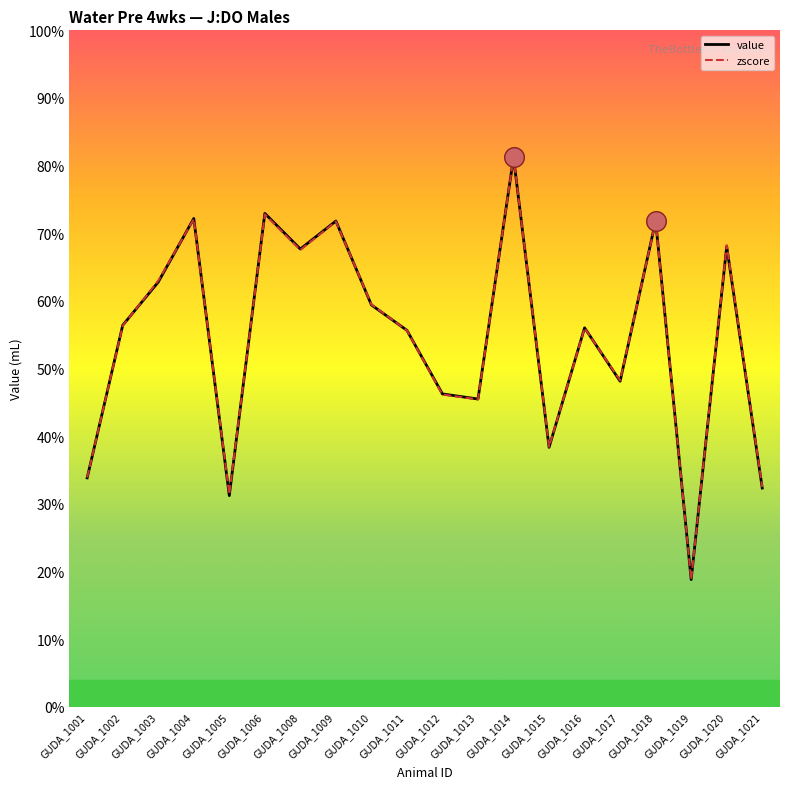

What is the total value across all series at GUDA_1017?

577.8